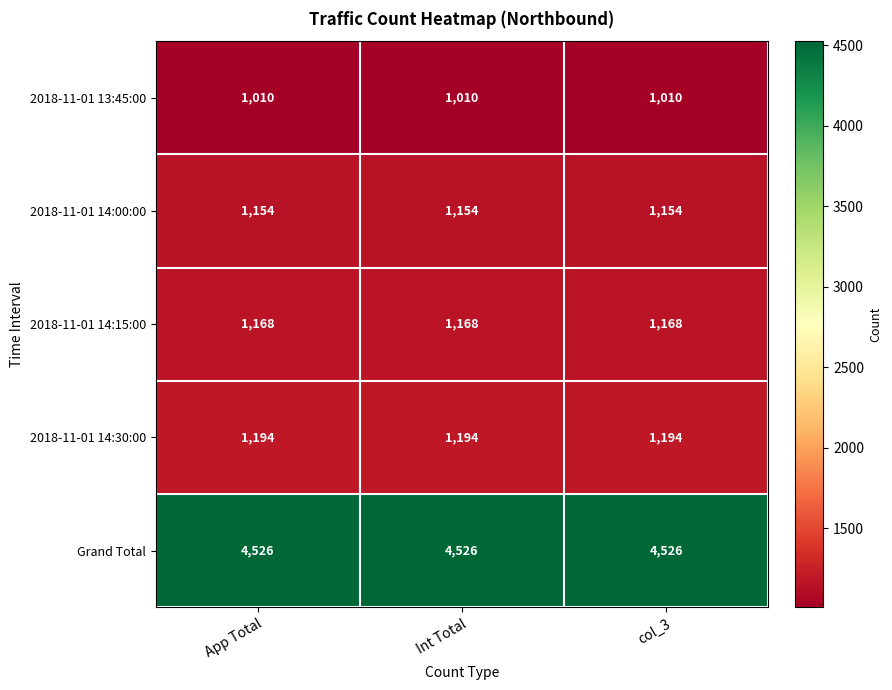

What is the maximum value for 2018-11-01 14:30:00?

1194